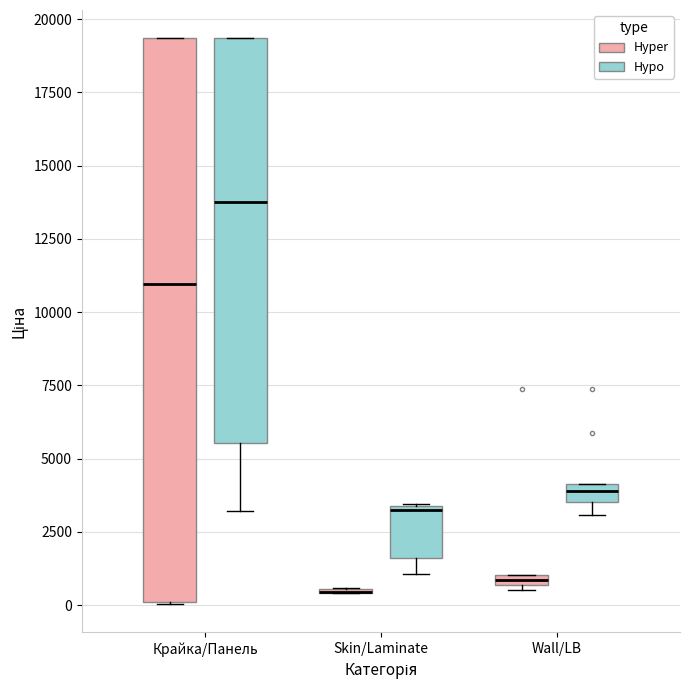

Where is the upper edge of the box for Крайка/Панель (Hypo) on the y-axis? The values are not printed on the chart, so give them approximately, as read against the axis.

19500